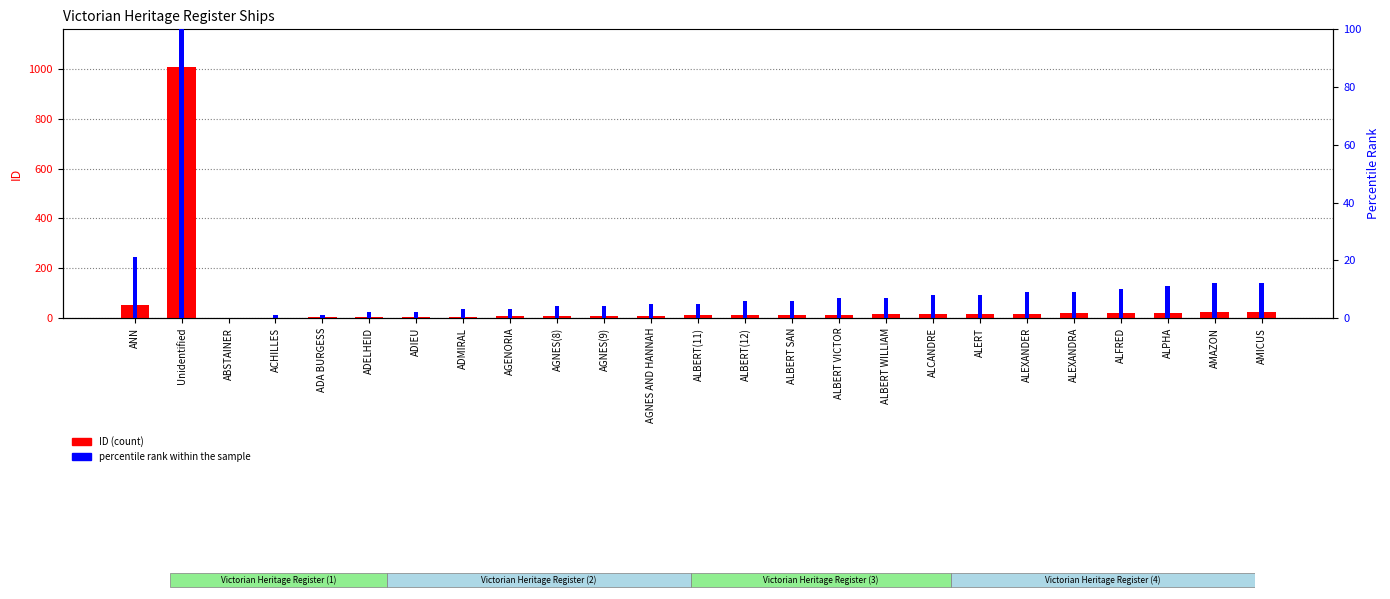

What is the difference between the second highest and minimum values in the ID (count) series?

50